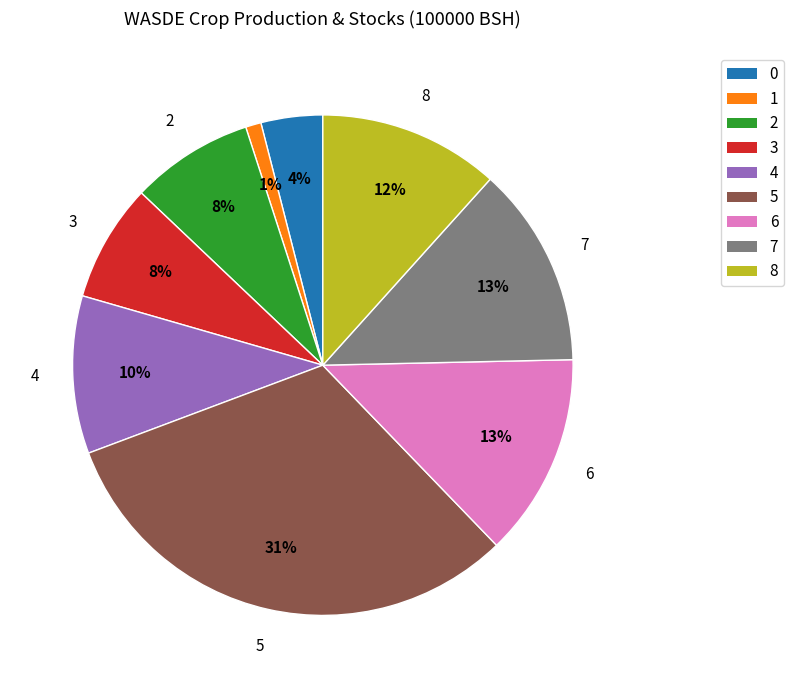

To the nearest percent, what is the average slice percentage?

11%